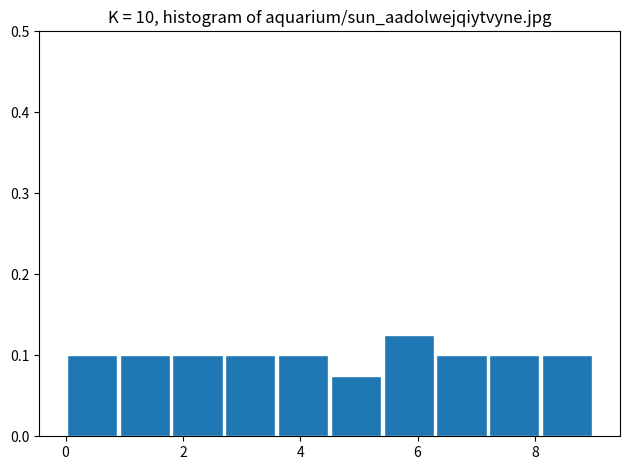

Which range on the x-axis has the tallest bar?

5.4 to 6.3